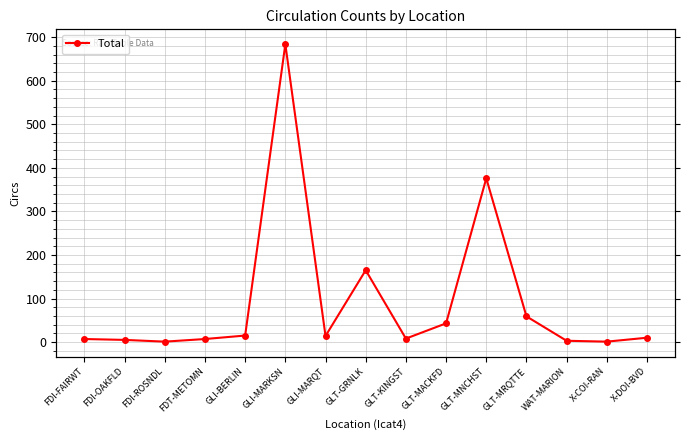

Reading left to right, list all the values displayed in this chart.

FDI-FAIRWT=7	FDI-OAKFLD=5	FDI-ROSNDL=1	FDT-METOMN=7	GLI-BERLIN=15	GLI-MARKSN=684	GLI-MARQT=14	GLT-GRNLK=165	GLT-KINGST=8	GLT-MACKFD=43	GLT-MNCHST=376	GLT-MRQTTE=59	WAT-MARION=3	X-COI-RAN=1	X-DOI-BVD=10